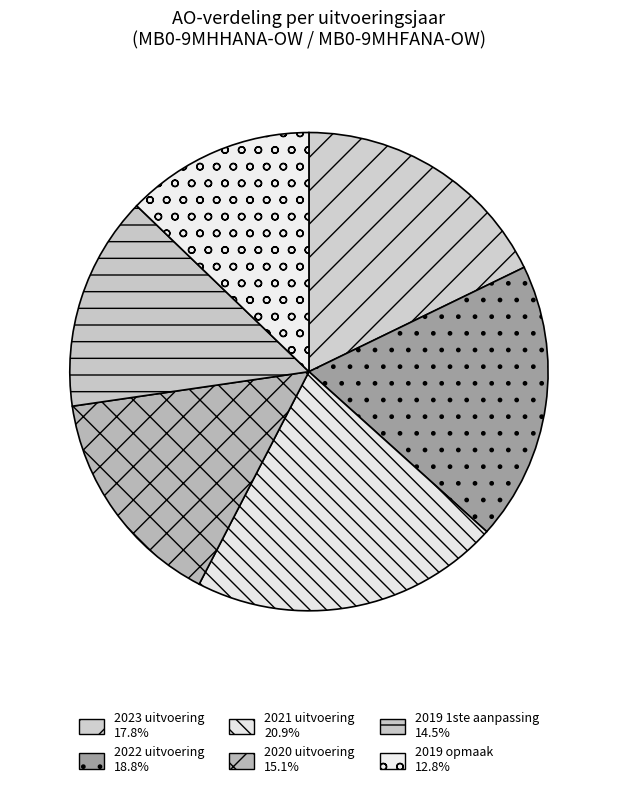

Which category has the biggest portion of the pie?

2021 uitvoering